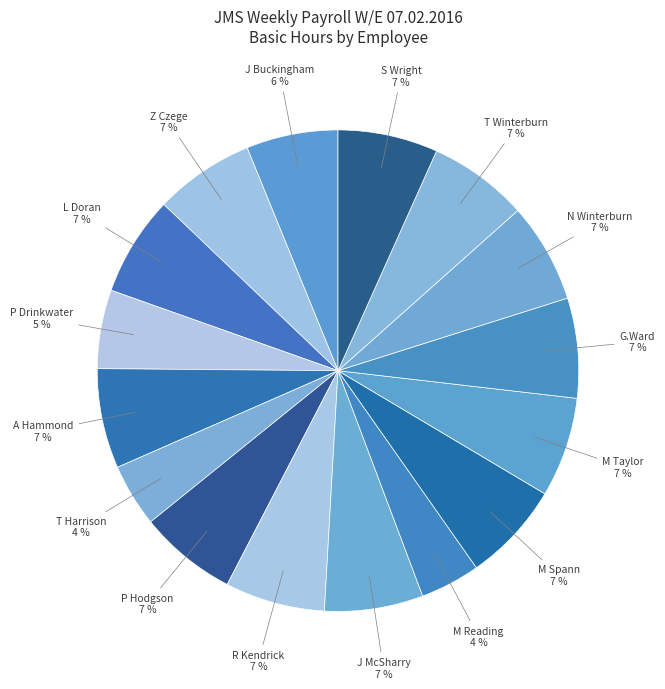

What is the ratio of the value at P Hodgson to the value at N Winterburn?

1.0